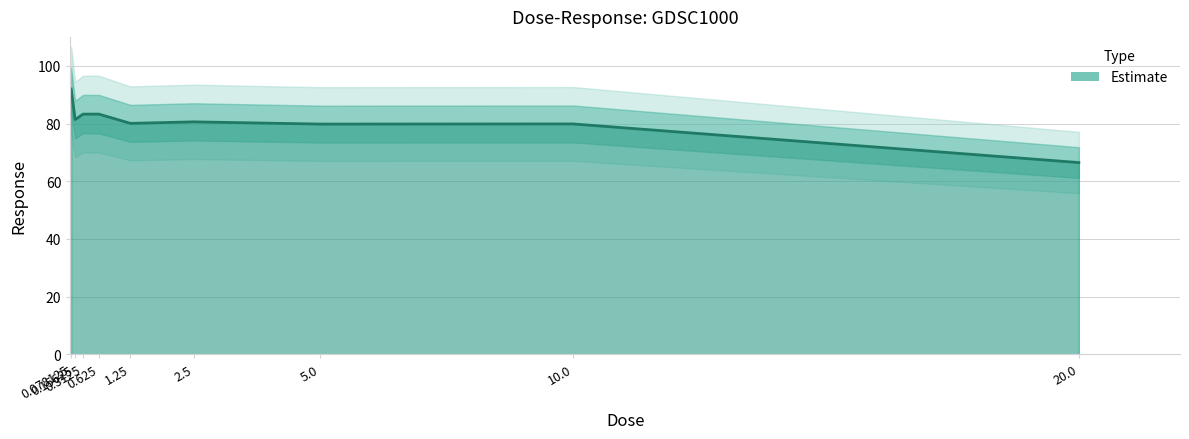

Reading left to right, list all the values displayed in this chart.

91.9	81.4	83.2	83.3	80.0	80.6	79.8	79.9	66.5